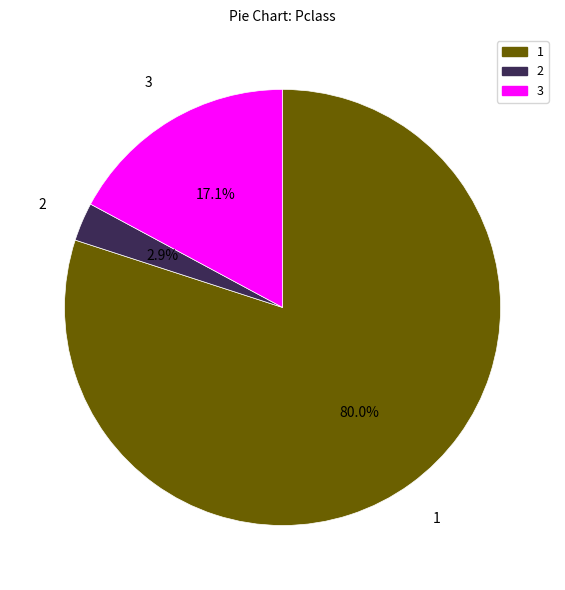

Do 3 and 2 together represent more than half of the pie?

No